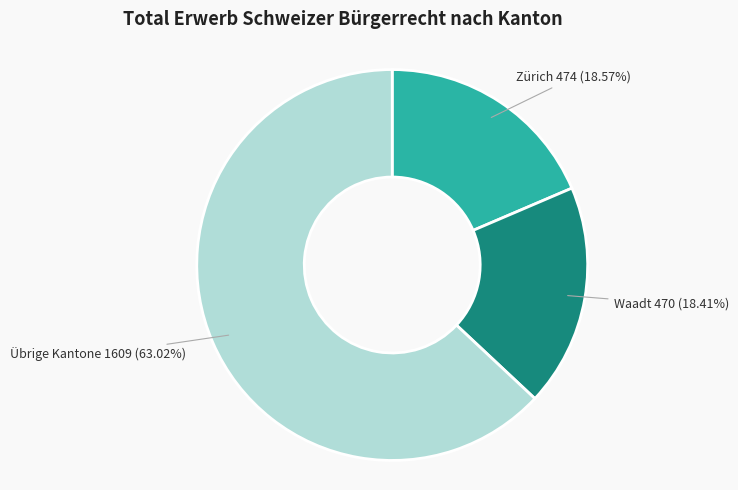

Does any single category account for the majority?

Yes